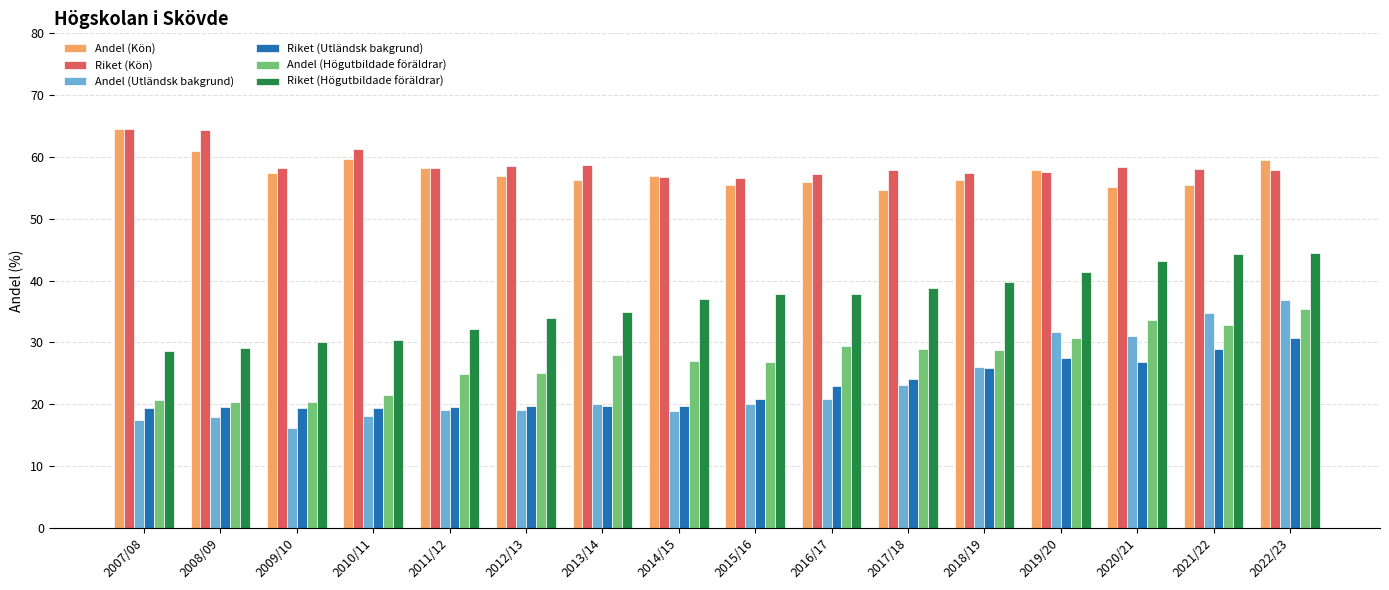

What is the difference between the second highest and second lowest values in the Andel (Kön) series?

5.9